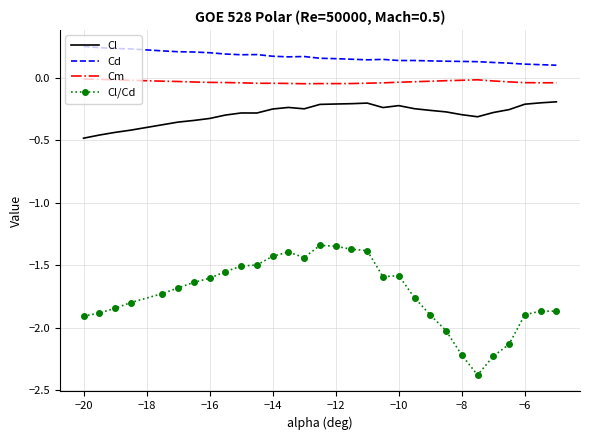

Which series has the largest total across all categories?

Cd